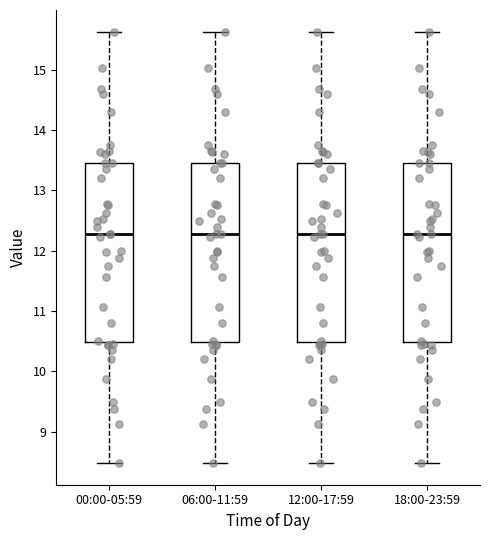

Reading left to right, read every box against the y-axis: the position of its median line, the range the box covers, and the ends of its whiskers. The values are not printed on the chart, so give them approximately, as read against the axis.

00:00-05:59: median 12.3, box 10.5 to 13.5, whiskers 8.5 to 15.6
06:00-11:59: median 12.3, box 10.5 to 13.5, whiskers 8.5 to 15.6
12:00-17:59: median 12.3, box 10.5 to 13.5, whiskers 8.5 to 15.6
18:00-23:59: median 12.3, box 10.5 to 13.5, whiskers 8.5 to 15.6